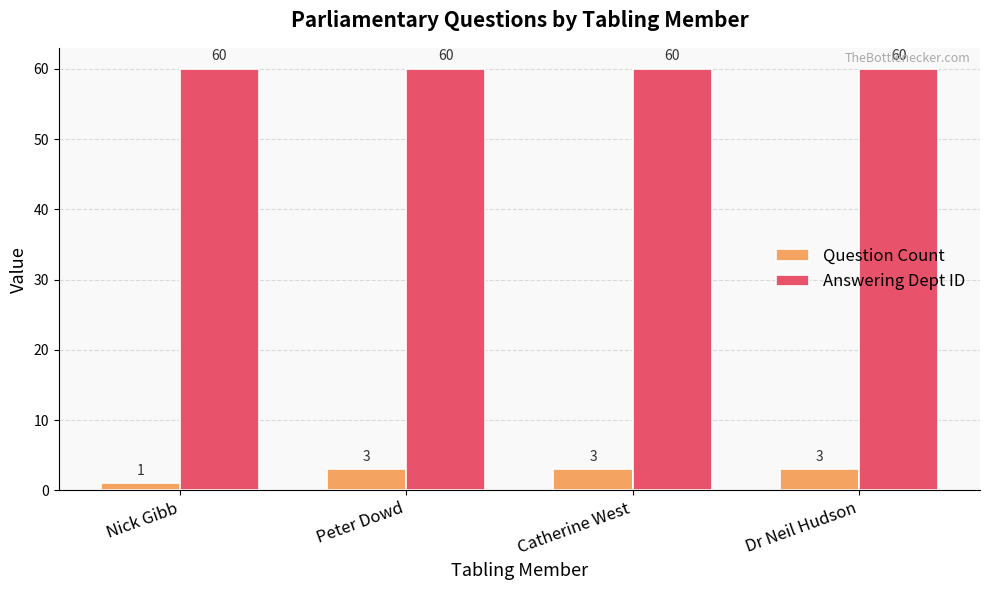

What is the sum of the Question Count values at Catherine West and Peter Dowd?

6